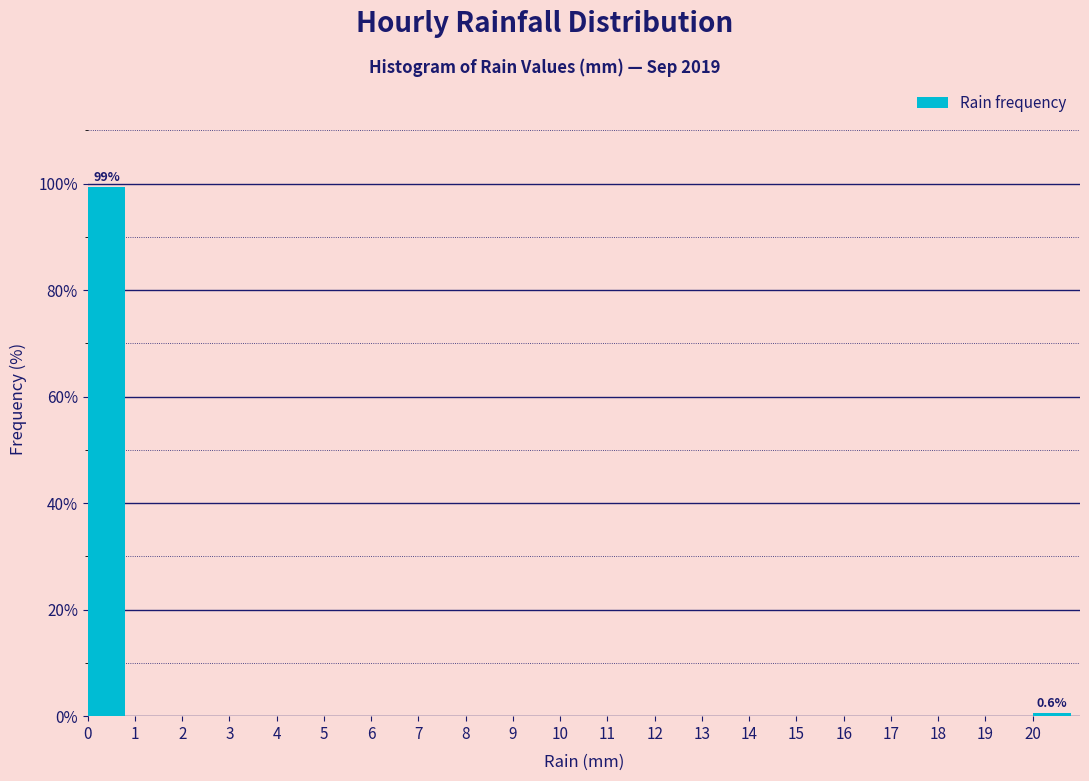

Which range on the x-axis has the tallest bar?

0 to 1